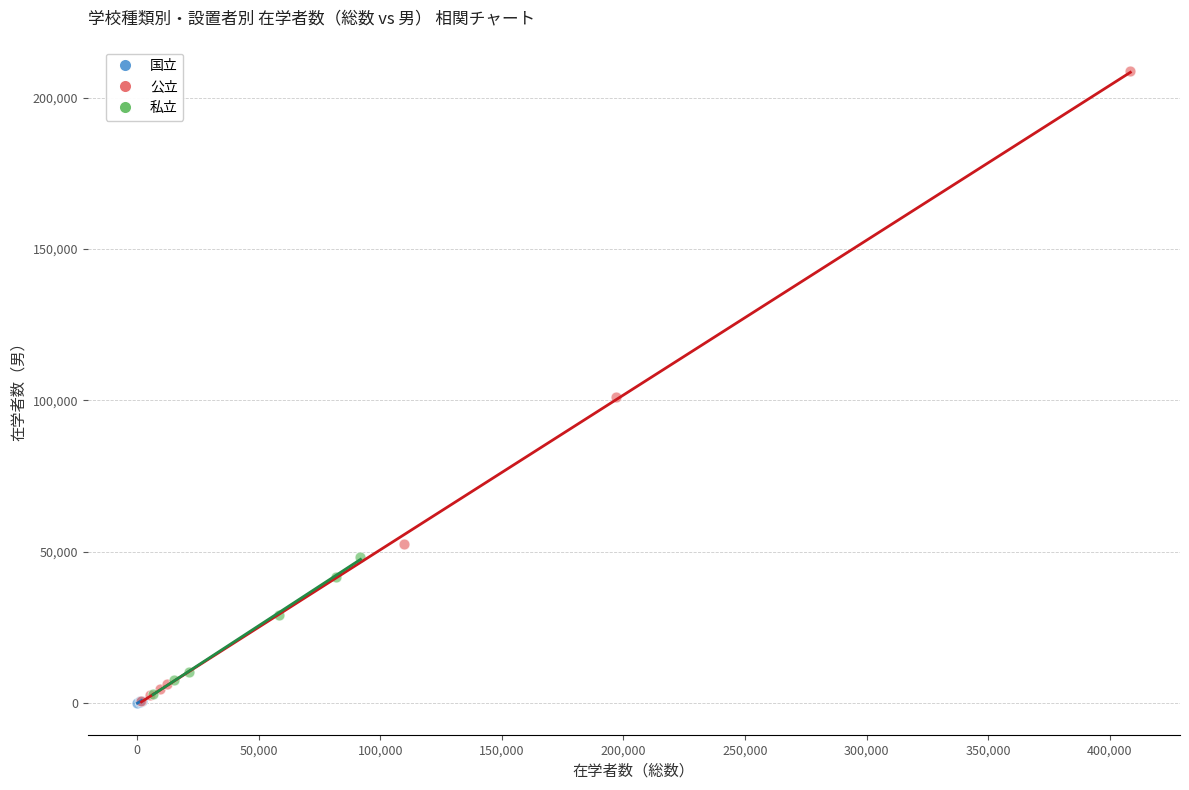

Which series reaches the maximum Y coordinate?

公立